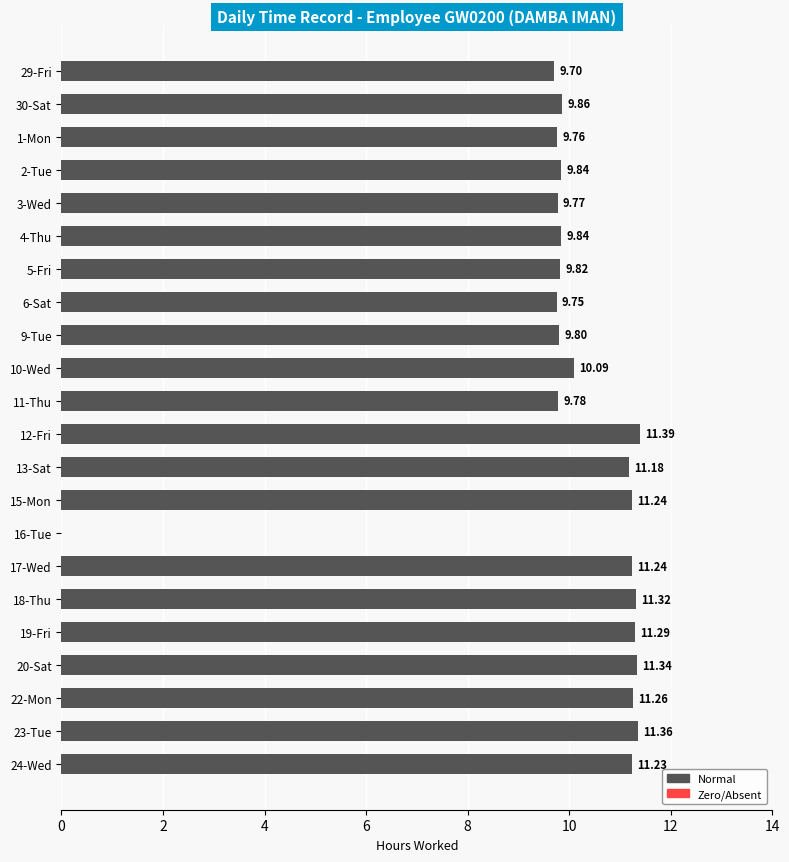

Where is the data nearest to the value 5?

29-Fri